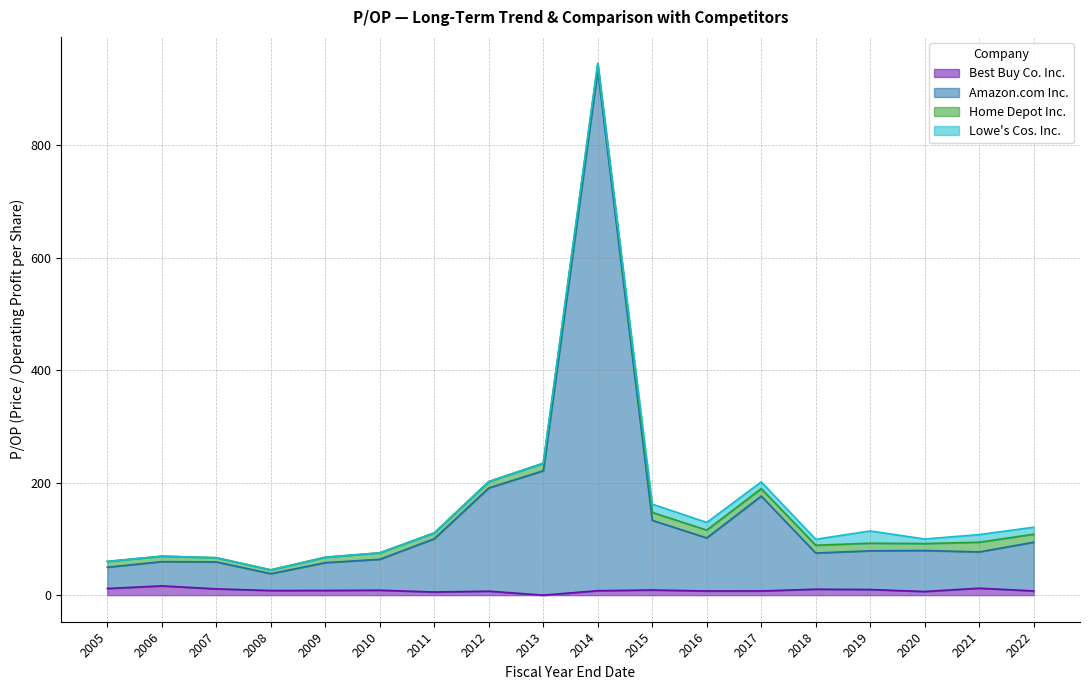

What is the maximum value shown in the chart?

933.1